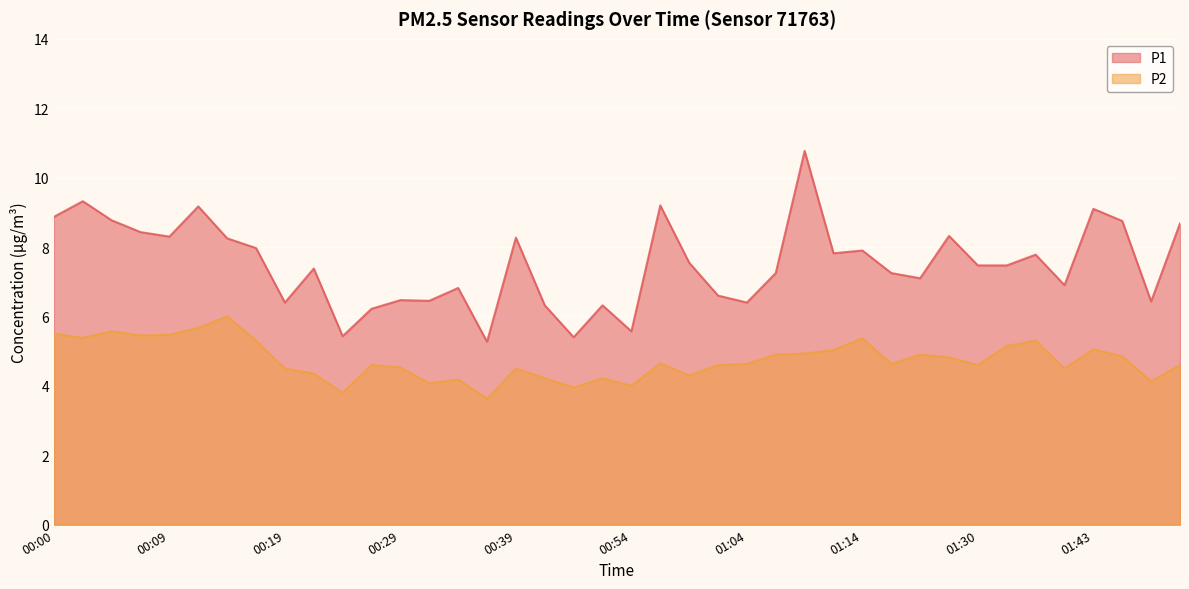

What is the spread (max minus min) of values at 00:05?

3.2